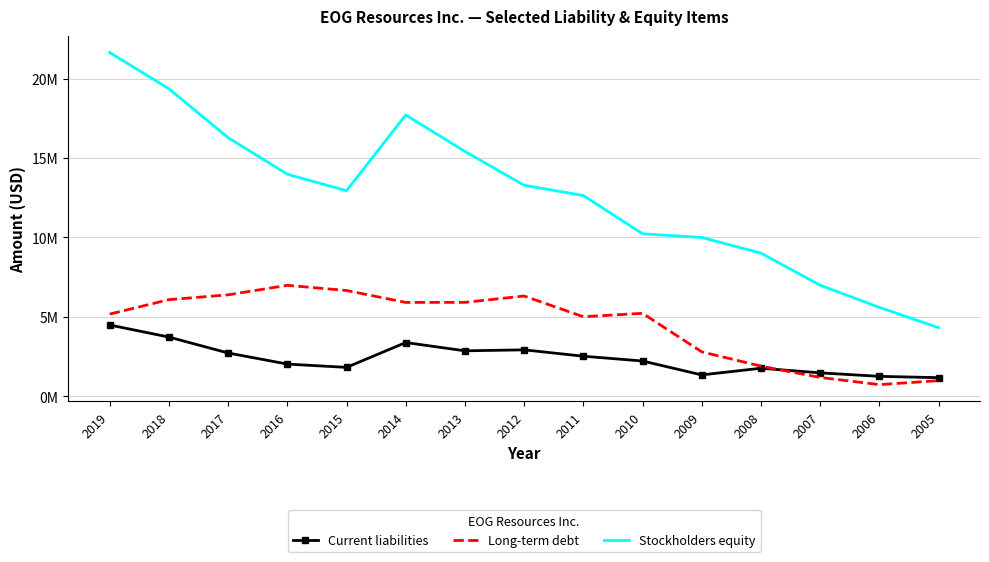

Rank the categories by Current liabilities value from highest to lowest.

2019, 2018, 2014, 2012, 2013, 2017, 2011, 2010, 2016, 2015, 2008, 2007, 2009, 2006, 2005